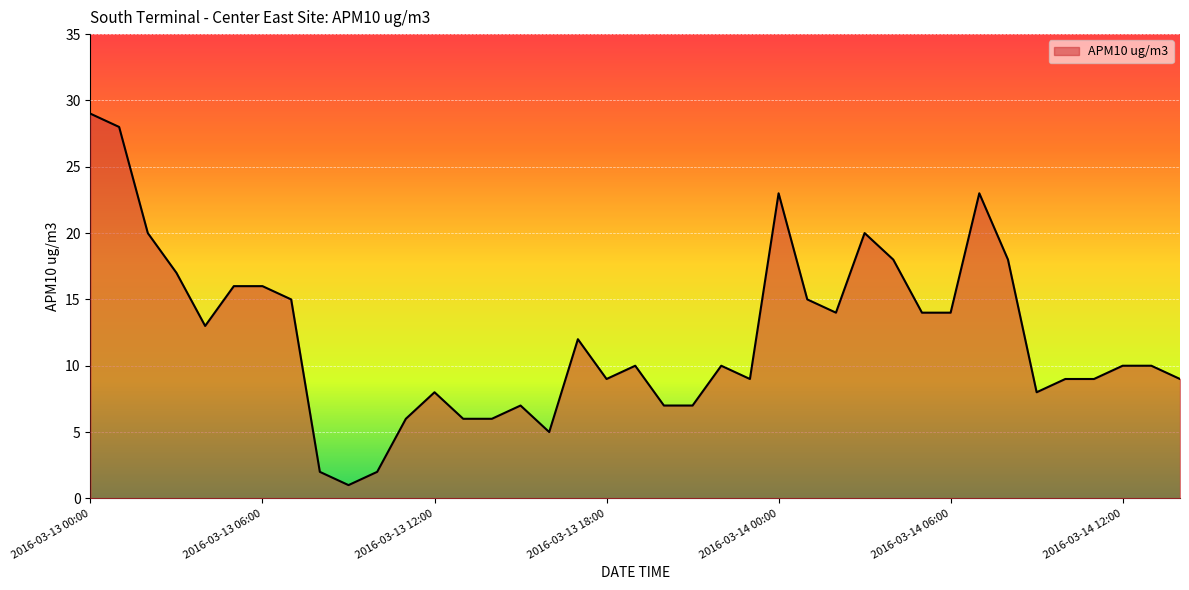

Does the chart display data point markers on the line(s)?

No